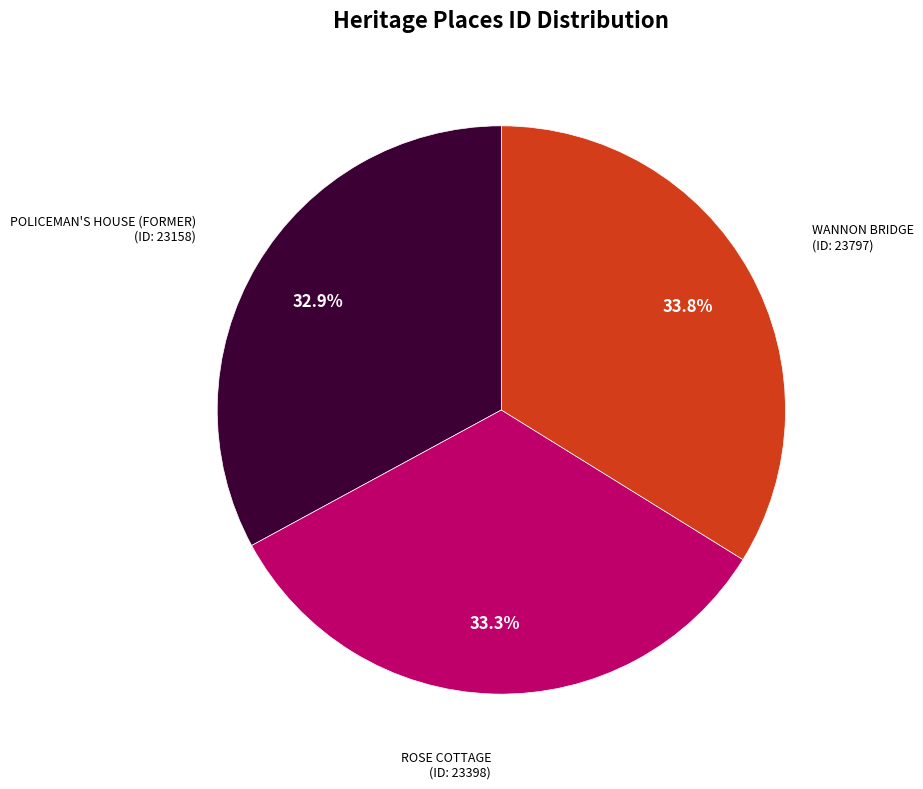

Is there any slice that represents more than half of the pie?

No